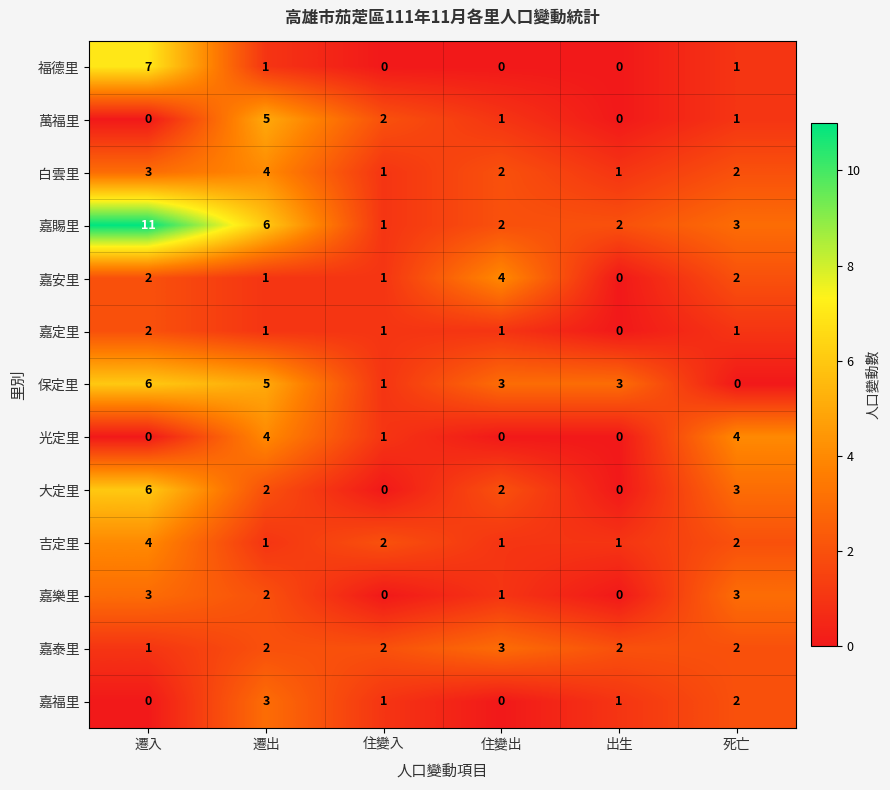

At which category does the chart reach its peak across all series?

遷入